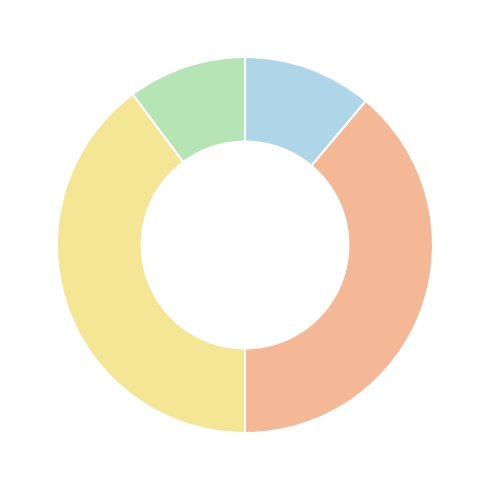

Is there a majority slice in this chart?

No